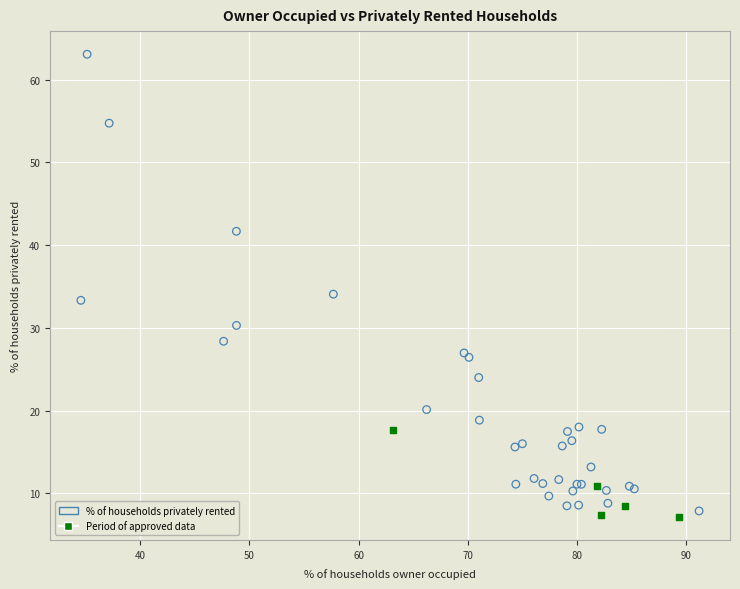

Which series reaches the maximum Y coordinate?

% of households privately rented